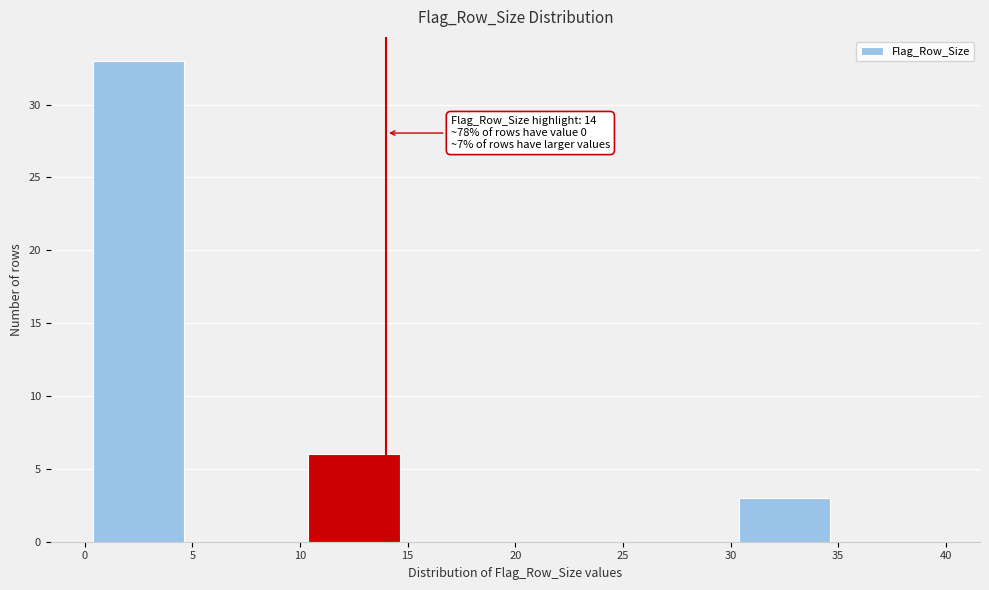

Over which range of the x-axis is the bar tallest?

0 to 5